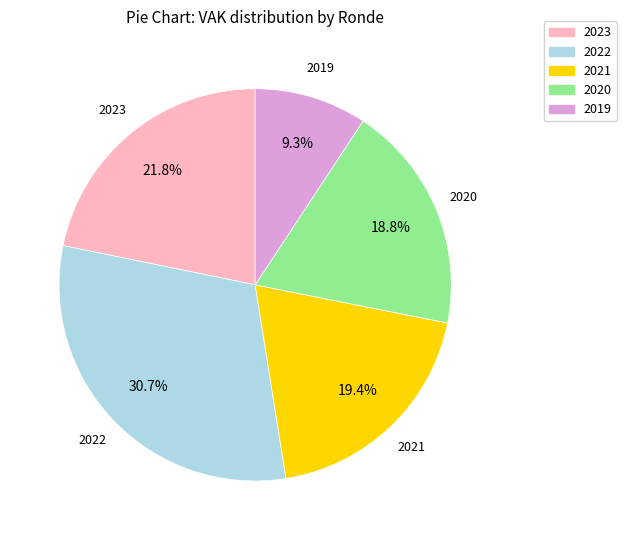

Is there any slice that represents more than half of the pie?

No